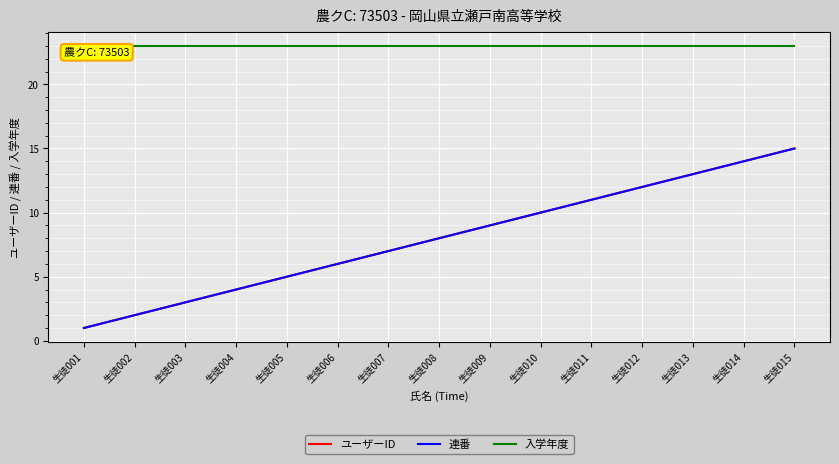

What value does the ユーザーID series have at 生徒005?

5